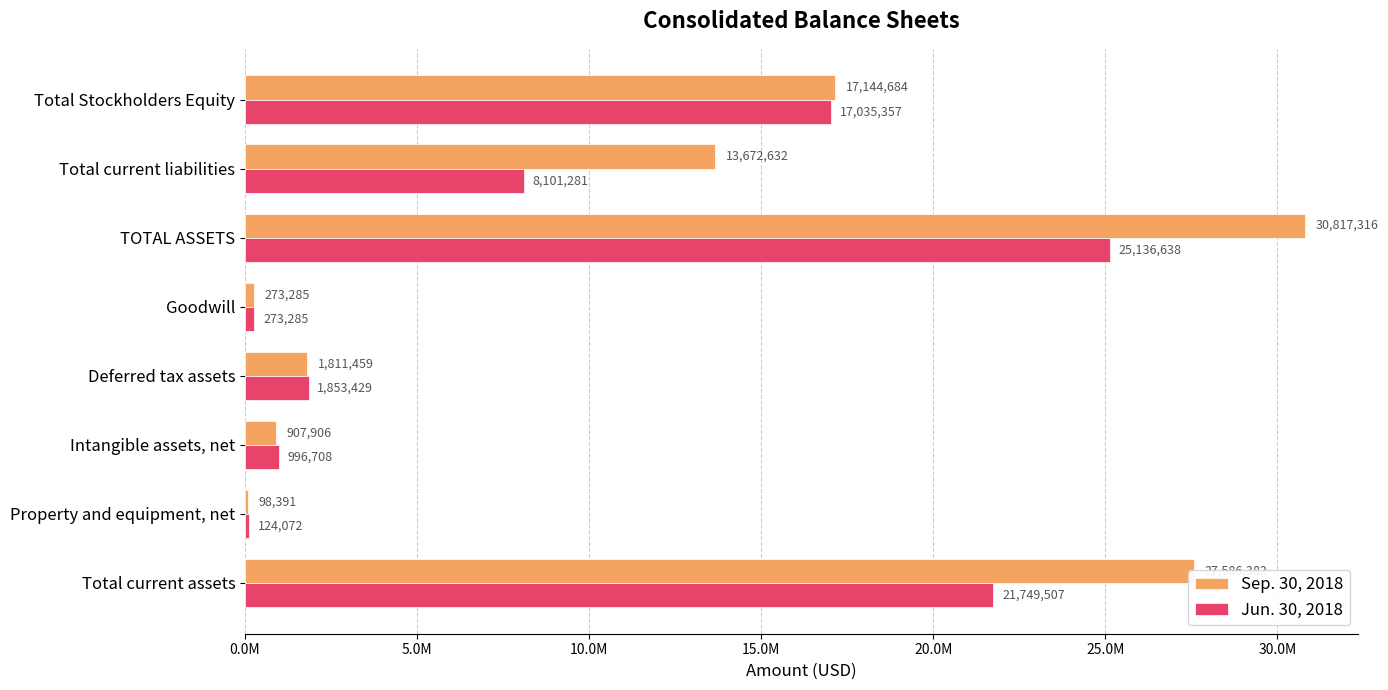

What are all the series names shown in the legend?

Sep. 30, 2018, Jun. 30, 2018